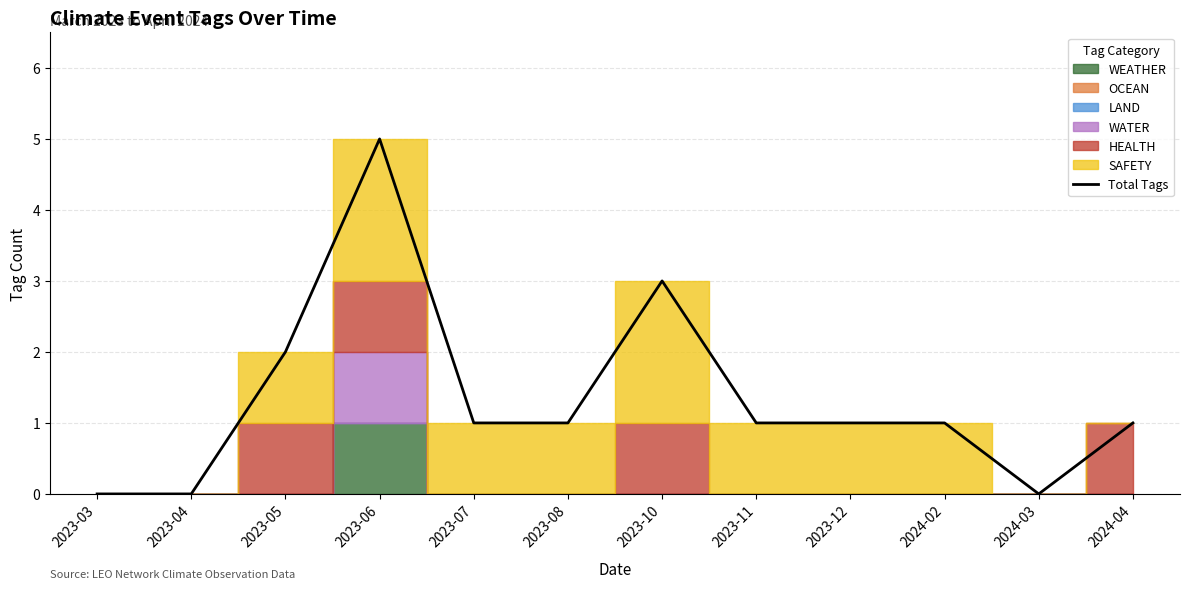

How many positive values are there?

9